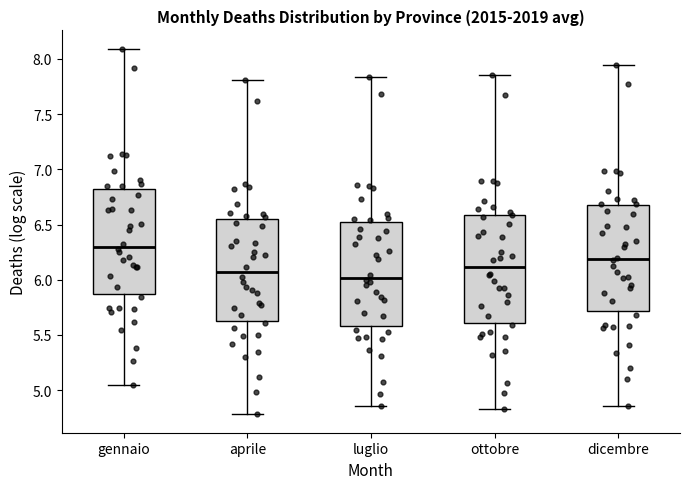

Reading left to right, transcribe this box plot: for each box, give where its median line is, the range the box spans, and where its two whiskers end, as read against the y-axis. The values are not printed on the chart, so give them approximately, as read against the axis.

gennaio: median 6.30, box 5.85 to 6.85, whiskers 5.05 to 8.10
aprile: median 6.05, box 5.60 to 6.55, whiskers 4.80 to 7.80
luglio: median 6.00, box 5.60 to 6.50, whiskers 4.85 to 7.85
ottobre: median 6.10, box 5.60 to 6.60, whiskers 4.85 to 7.85
dicembre: median 6.20, box 5.70 to 6.65, whiskers 4.85 to 7.95